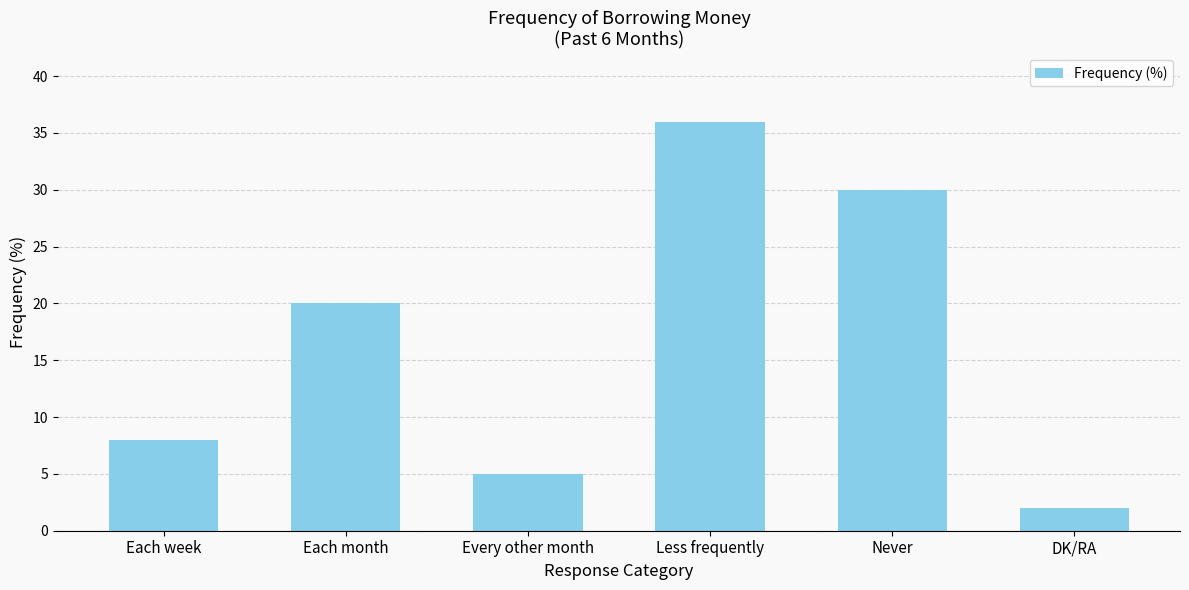

How many bars are there in total?

6